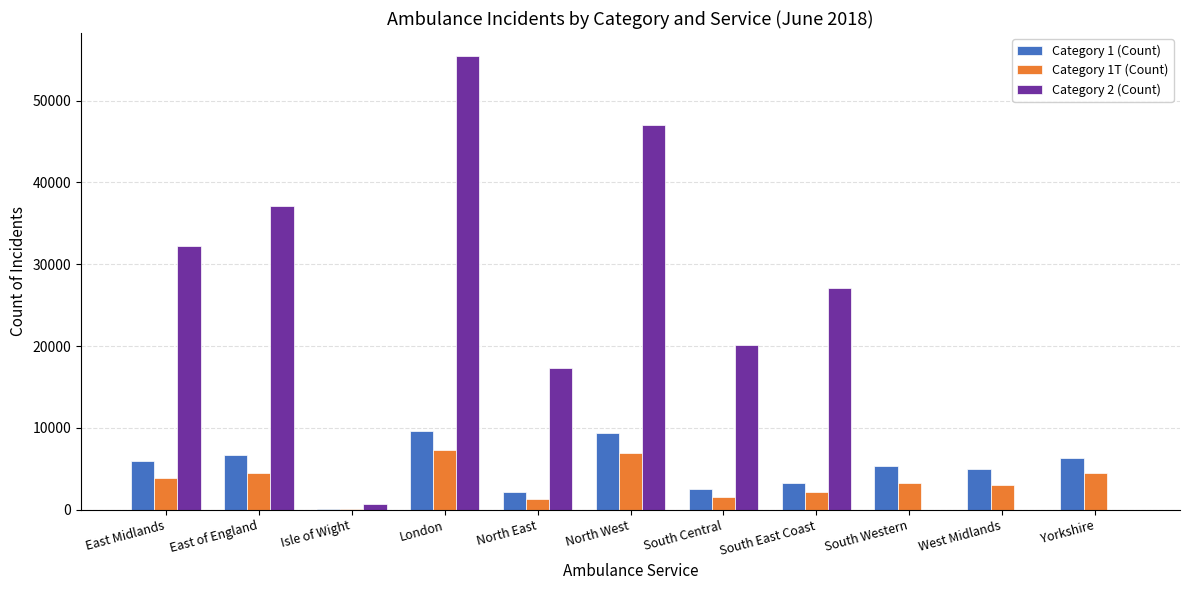

At which category does the chart reach its peak across all series?

London